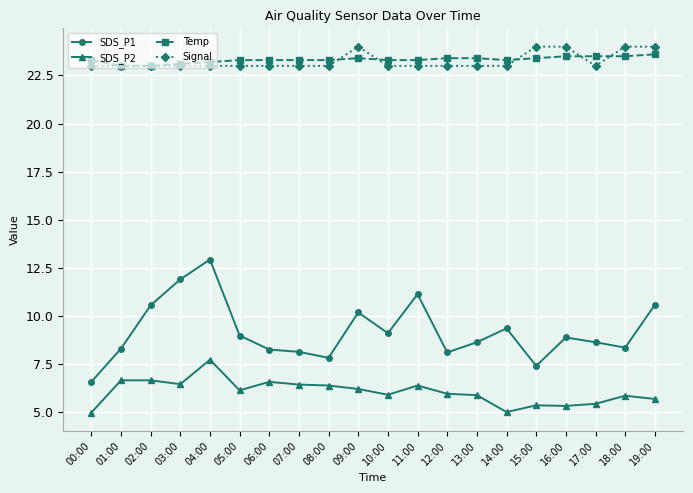

What is the approximate value of SDS_P2 at 19:00?

5.7